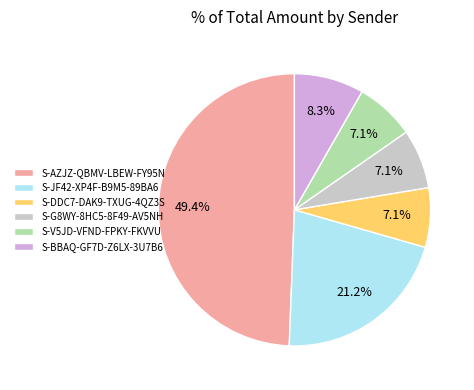

Which category has the biggest portion of the pie?

S-AZJZ-QBMV-LBEW-FY95N